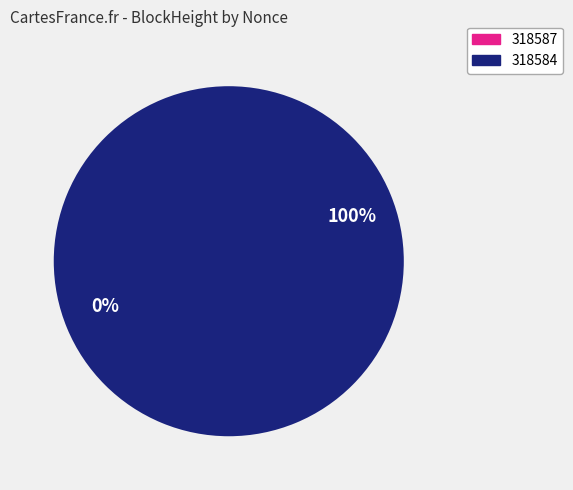

Which category accounts for the majority?

318584